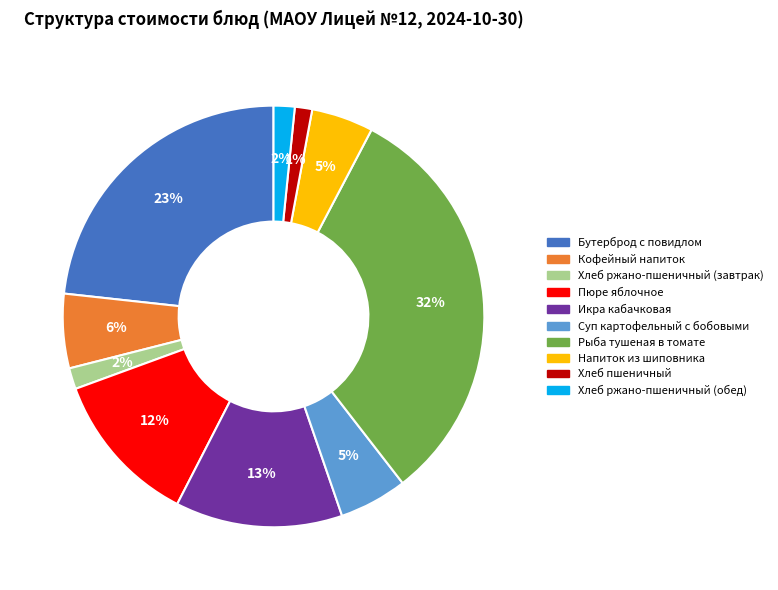

To the nearest percent, what is the average slice percentage?

10%